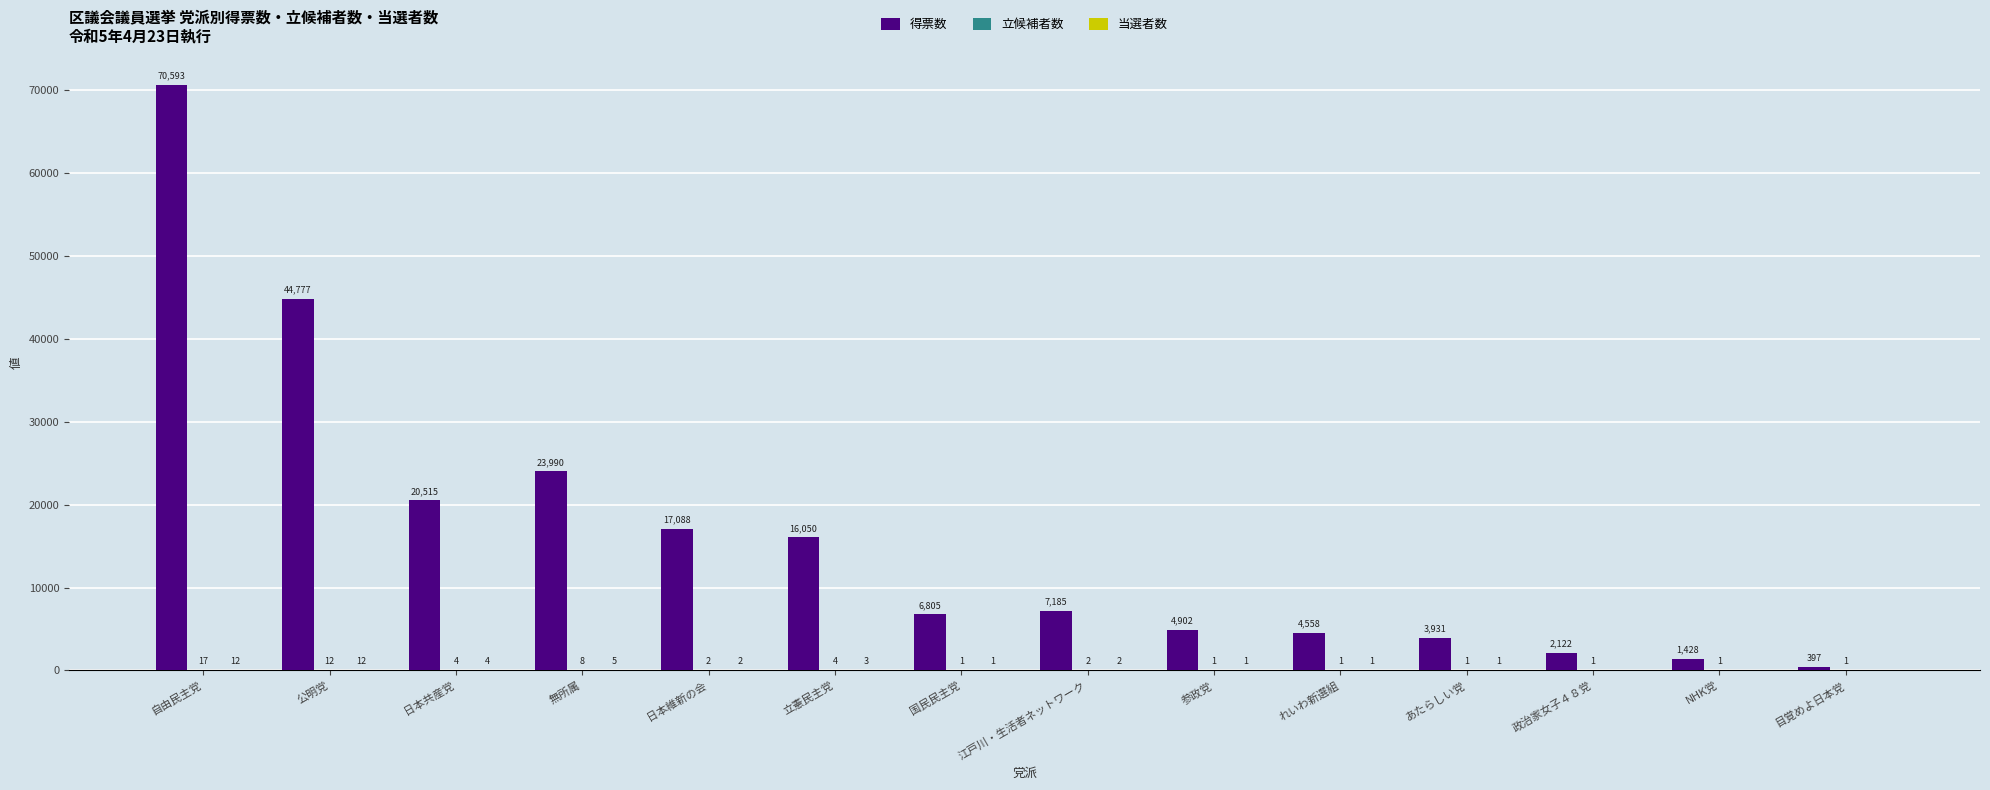

At which category is the sum across all series the highest?

自由民主党